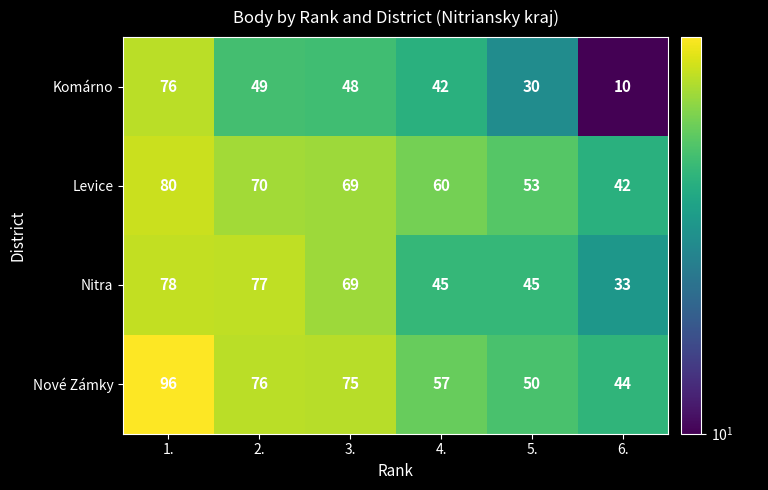

Which category has the lowest value across all series?

6.